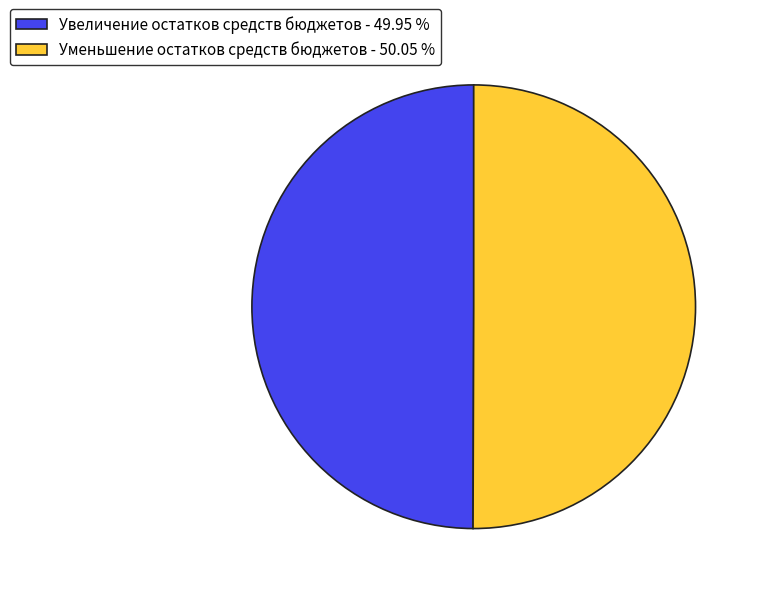

Do Уменьшение остатков средств бюджетов - 50.05 % and Увеличение остатков средств бюджетов - 49.95 % together represent more than half of the pie?

Yes